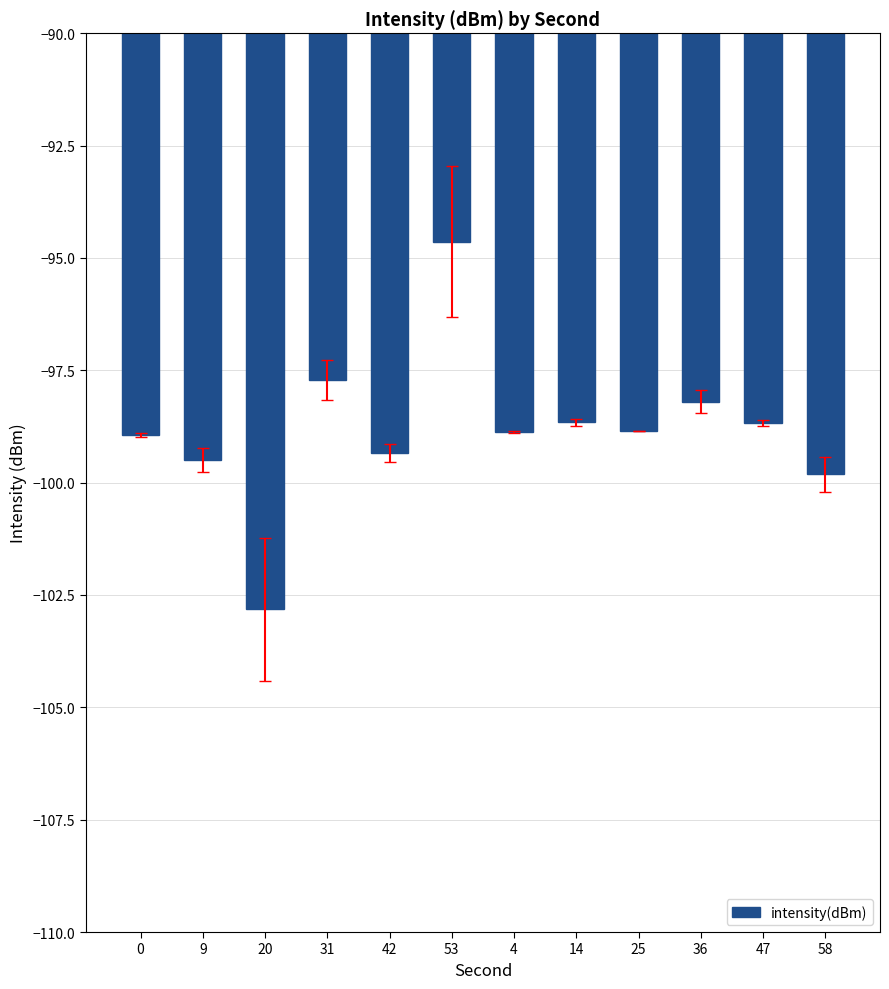

What is the difference between the second highest and minimum values?

5.1